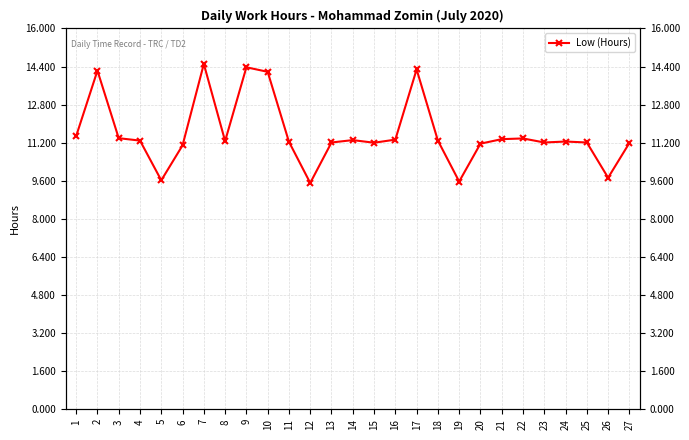

What is the change in value from 13 to 22?

+0.2